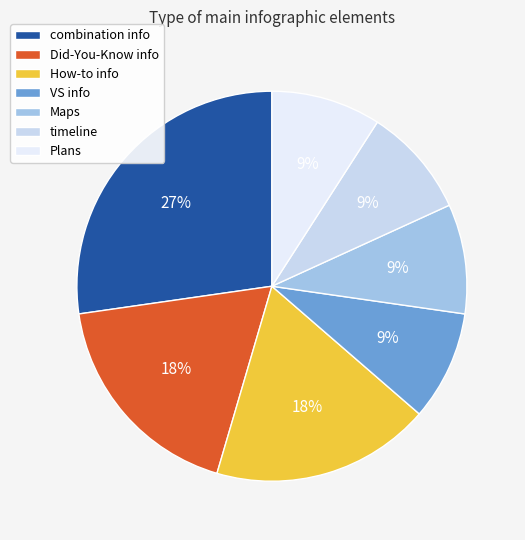

How many segments does this pie chart have?

7